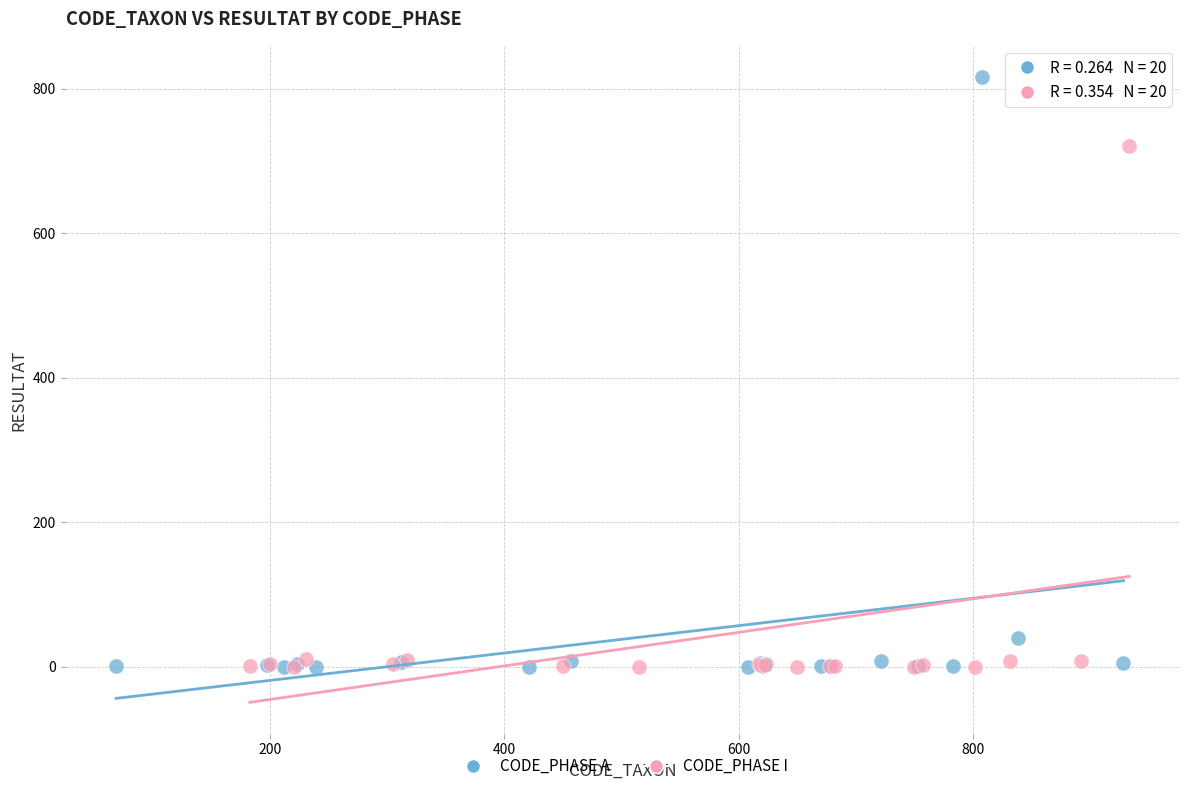

Which series reaches the maximum Y coordinate?

CODE_PHASE A